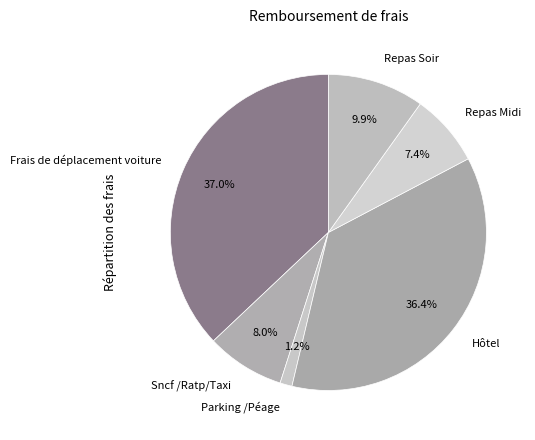

To the nearest percent, what is the difference between the Frais de déplacement voiture and Sncf /Ratp/Taxi slice percentages?

29%